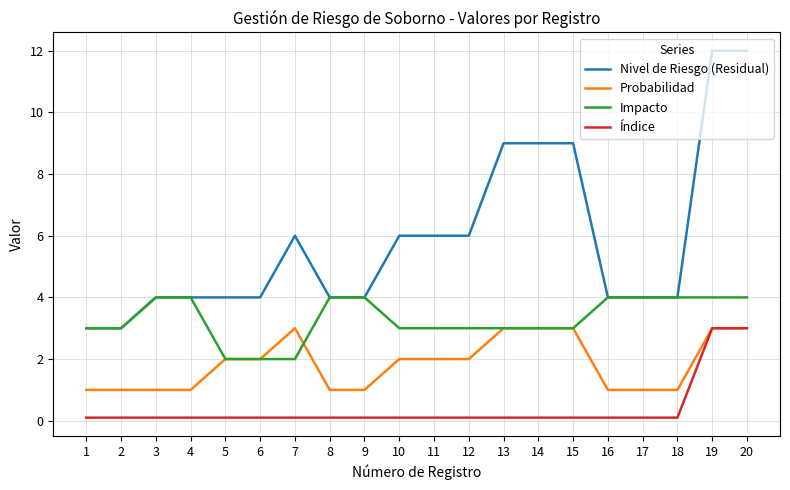

True or false: Impacto has a value of 4.0 at 16.

True